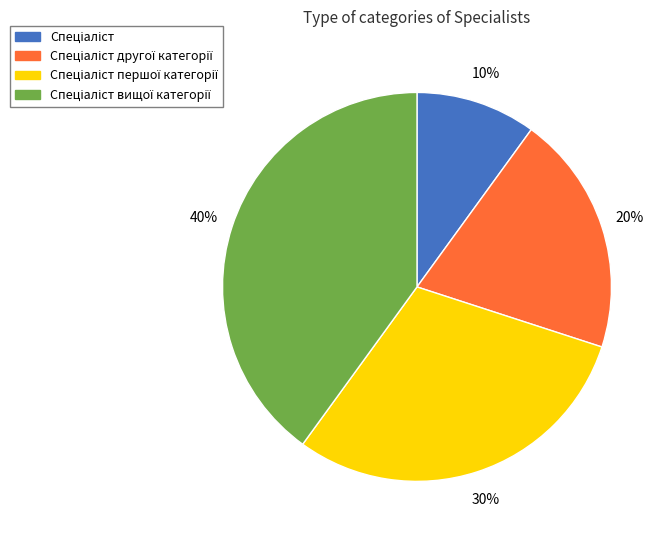

Does any single category account for the majority?

No